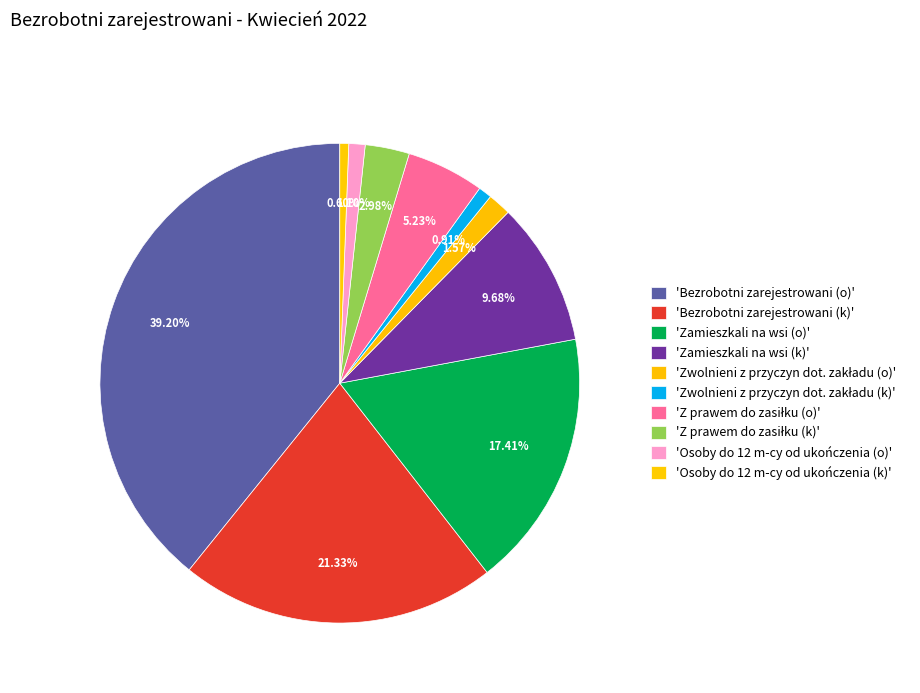

What is the largest slice in the pie chart?

Bezrobotni zarejestrowani (o)